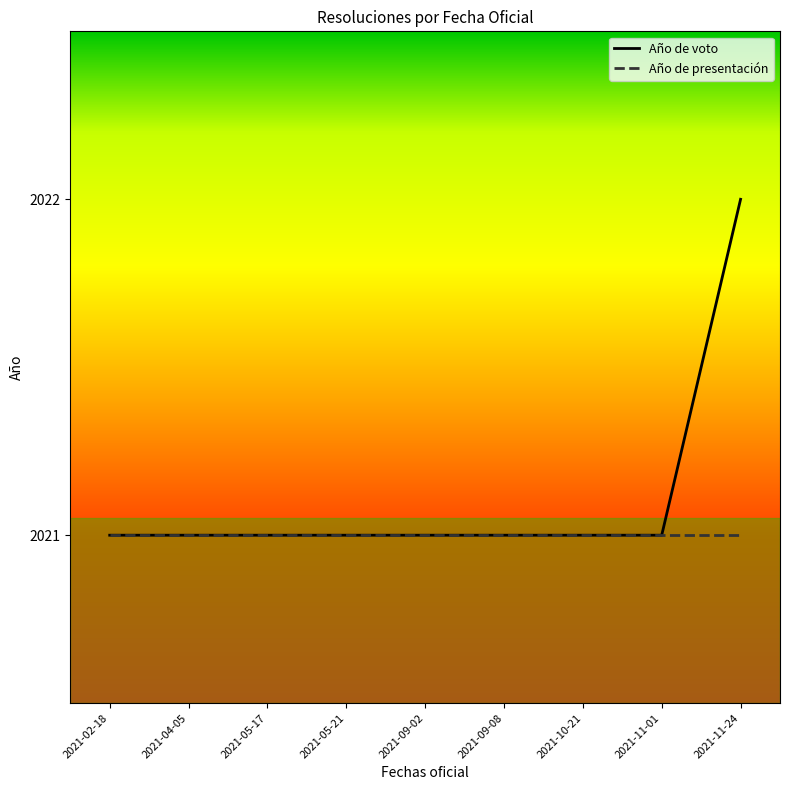

Rank the series by their maximum value, from lowest to highest.

Año de presentación, Año de voto